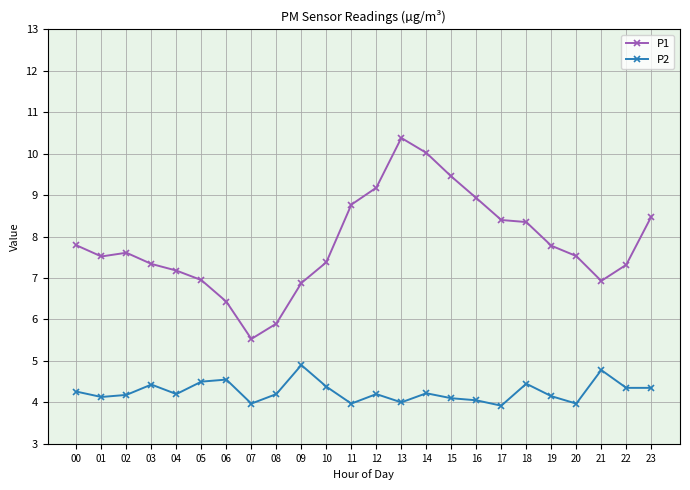

Is it true that P1 equals 9.0 at 09?

False